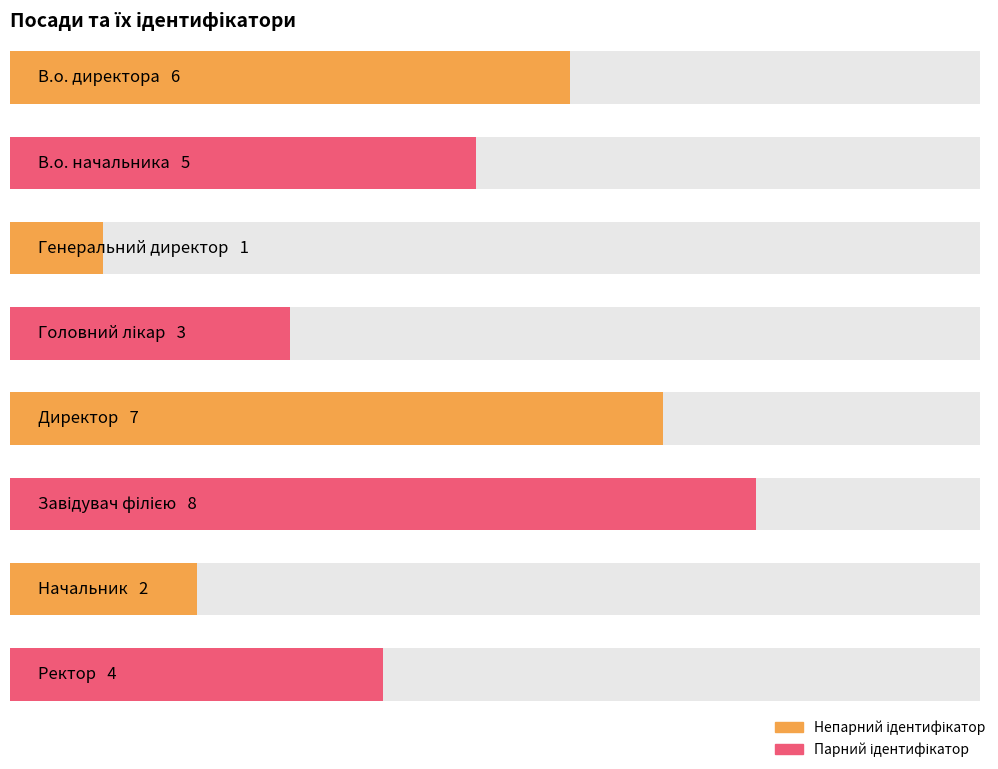

What is the label of the 5th bar from the right?

Головний лікар